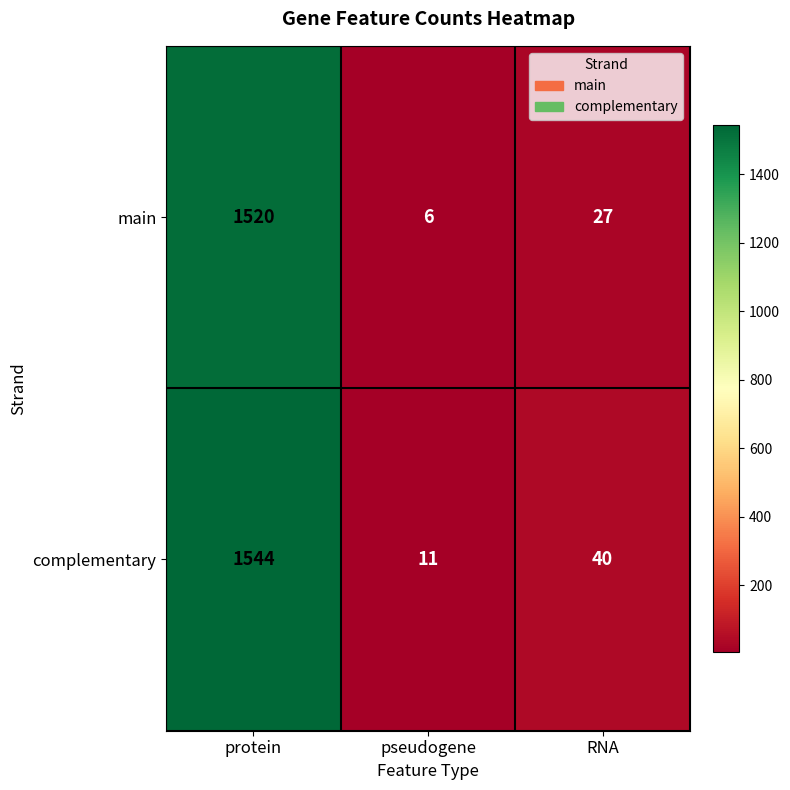

How many values in the complementary series are below 40?

1